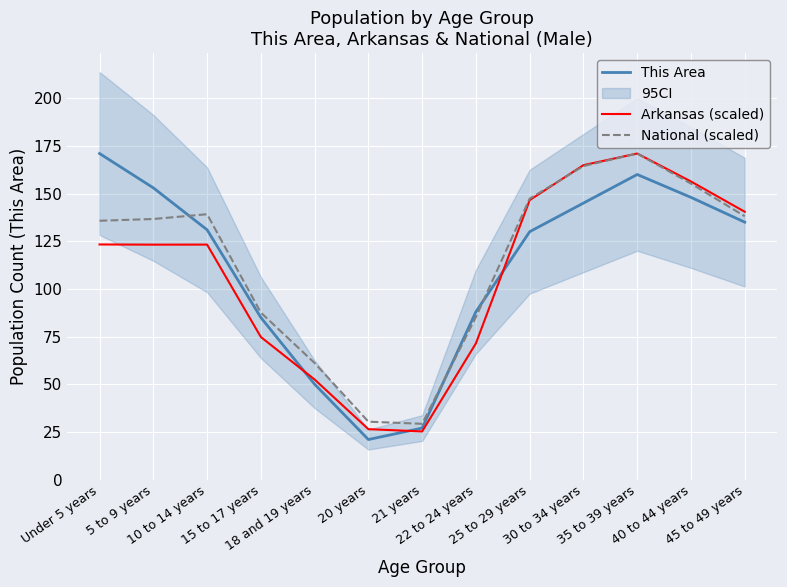

Between Under 5 years and 45 to 49 years, which is larger?

Under 5 years